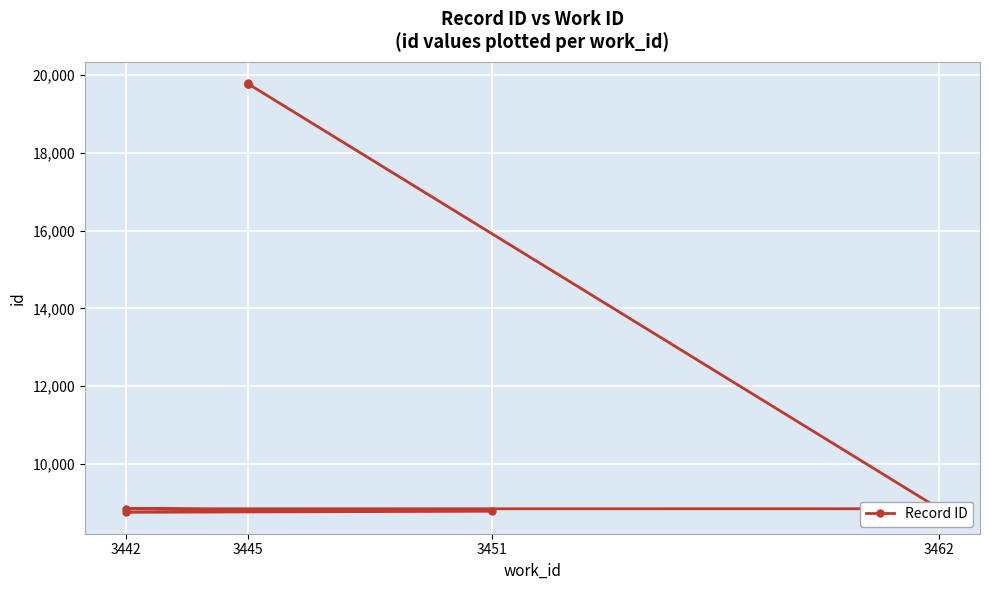

Is it true that the value at 3451 is 12601?

False